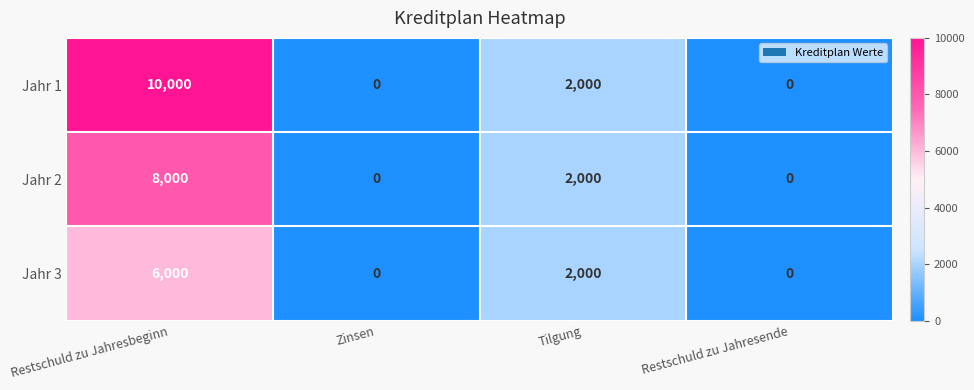

True or false: Jahr 2 has a value of -3633 at Zinsen.

False